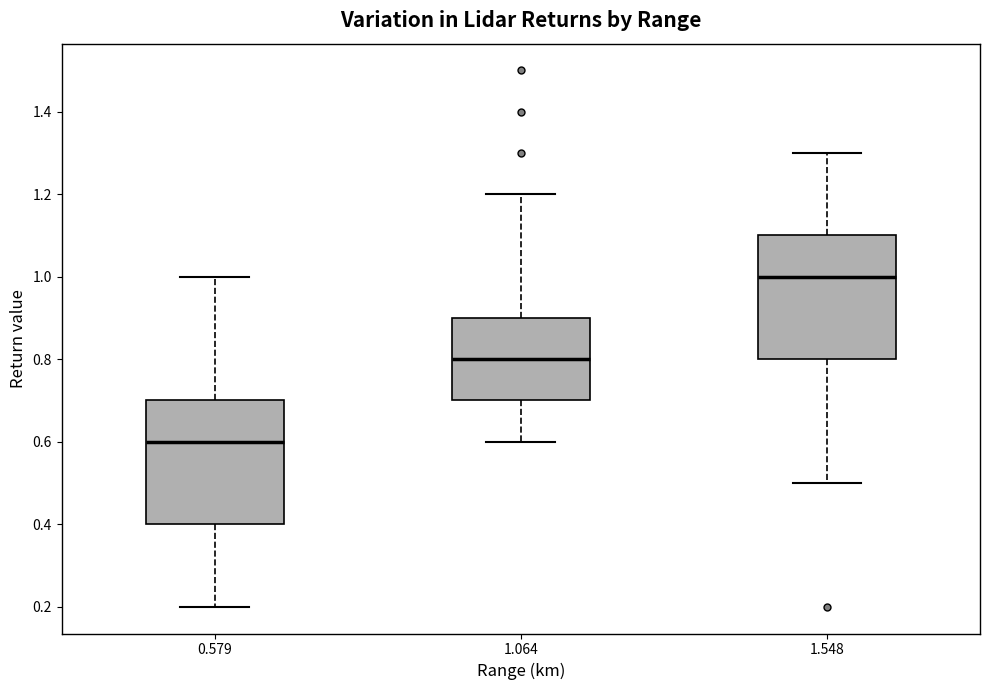

Reading left to right, read every box against the y-axis: the position of its median line, the range the box covers, and the ends of its whiskers. The values are not printed on the chart, so give them approximately, as read against the axis.

0.579: median 0.6, box 0.4 to 0.7, whiskers 0.2 to 1.0
1.064: median 0.8, box 0.7 to 0.9, whiskers 0.6 to 1.2
1.548: median 1.0, box 0.8 to 1.1, whiskers 0.5 to 1.3